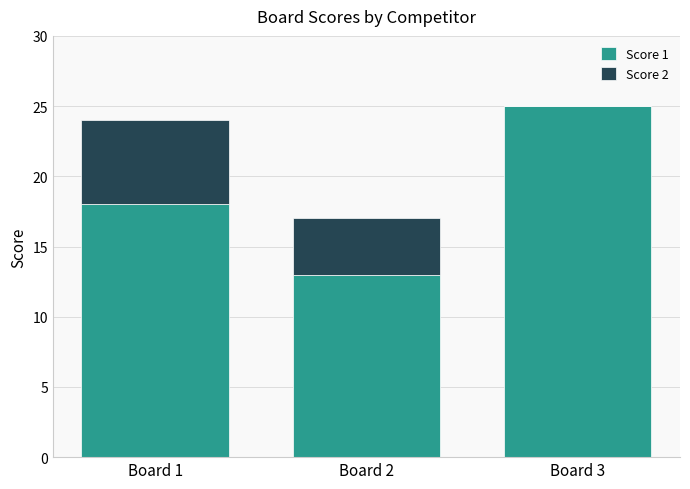

Which category has the highest value in the Score 1 series?

Board 3